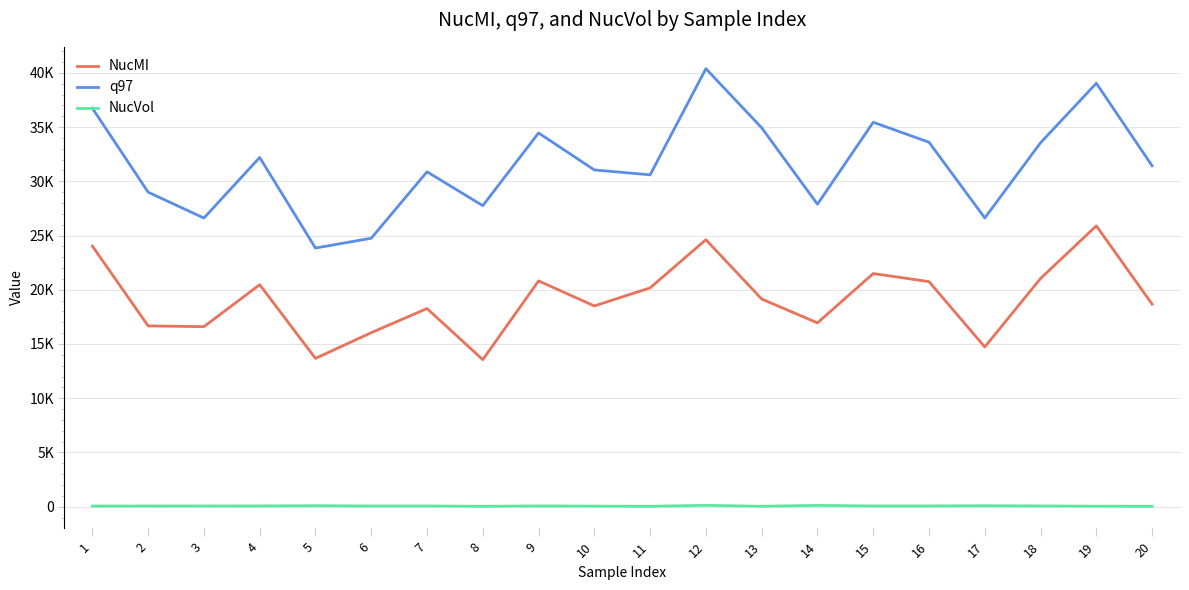

Which series has the largest total across all categories?

q97